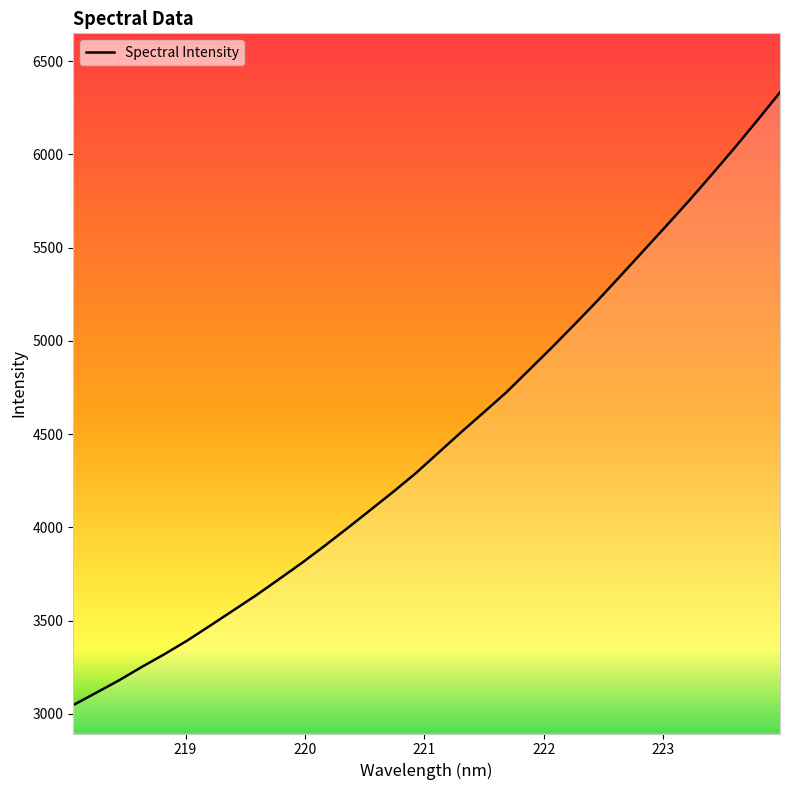

Count the number of categories in the chart.

32